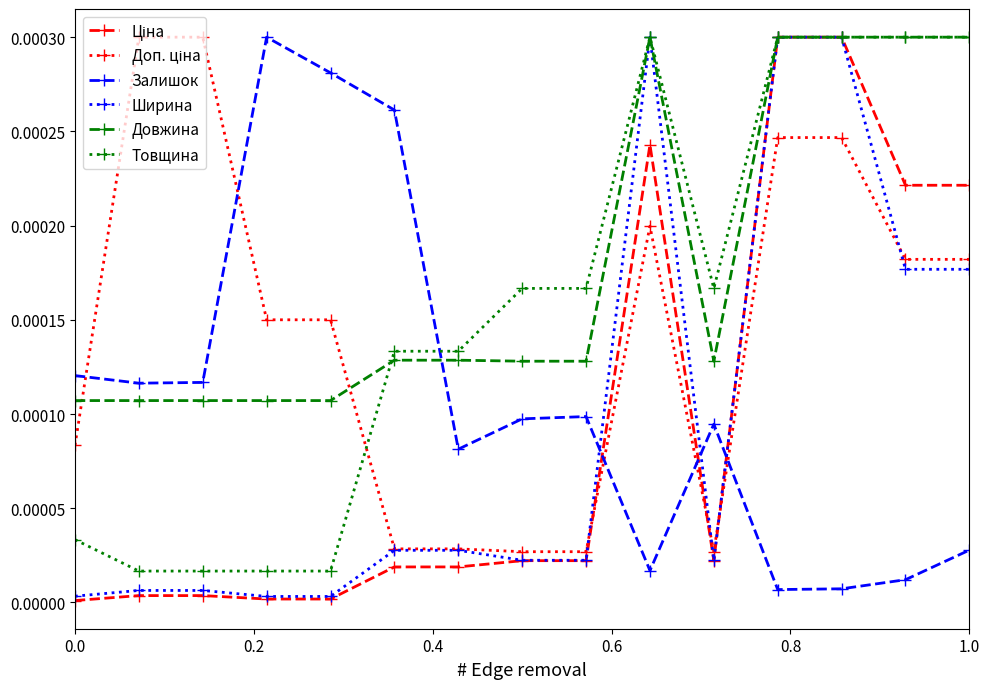

Which series has the largest total across all categories?

Довжина